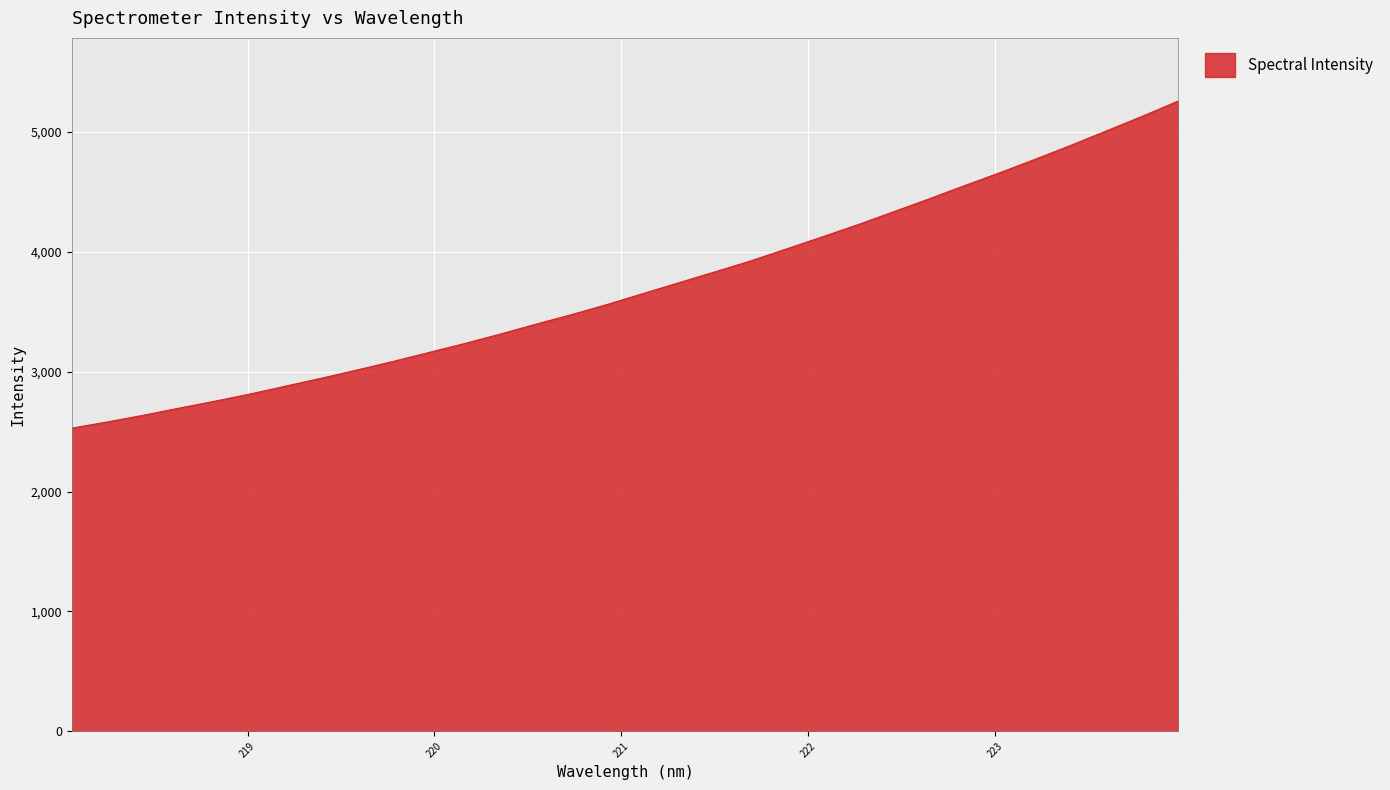

What is the difference between the maximum and minimum values?

2731.6